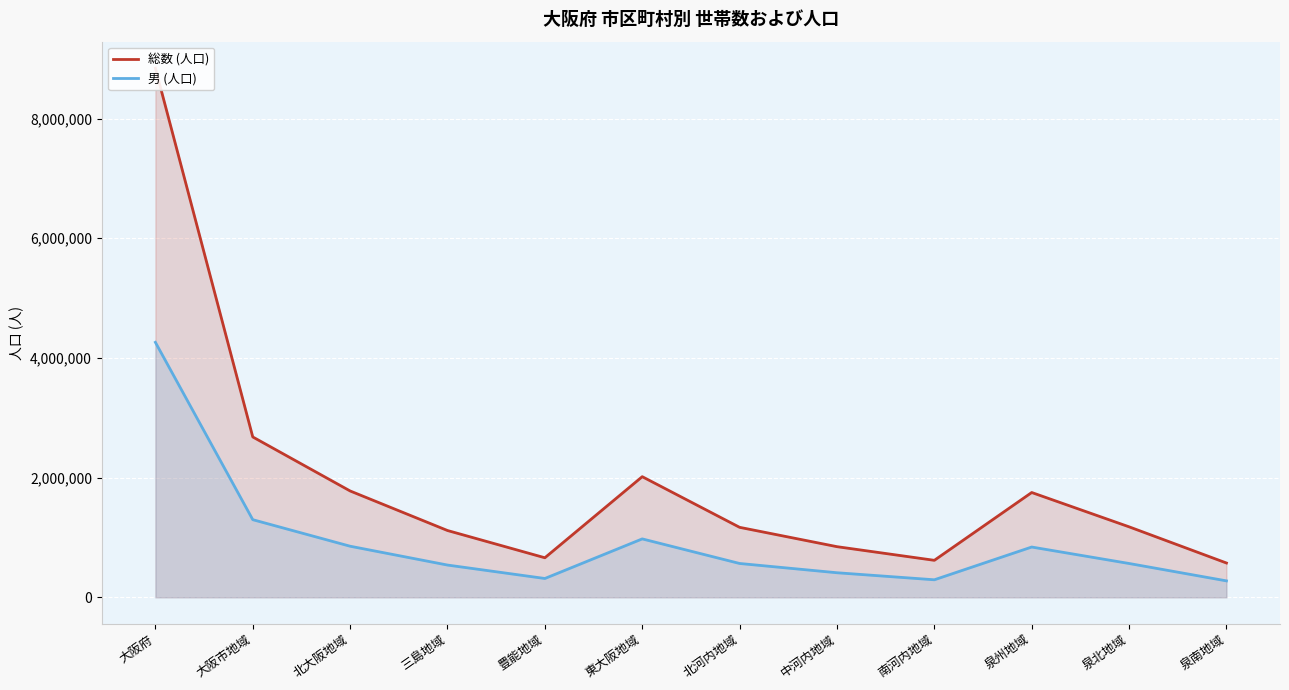

Where does the 男 (人口) series first go above 565626?

大阪府